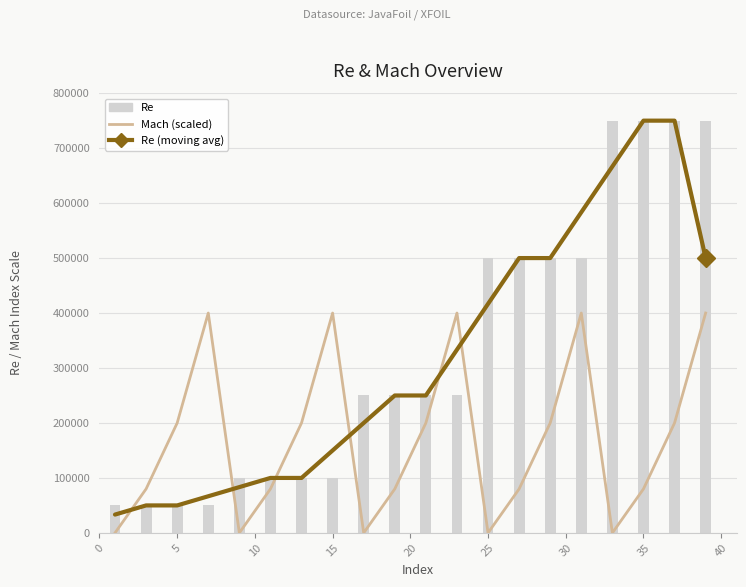

How many groups of bars are there?

20